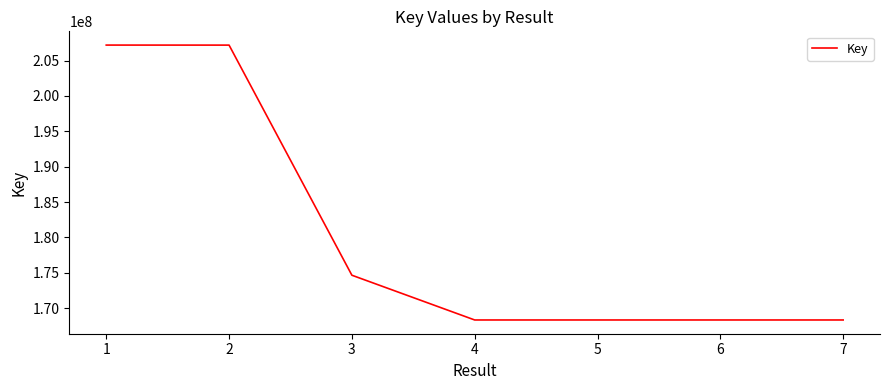

What is the smallest value displayed?

168344261